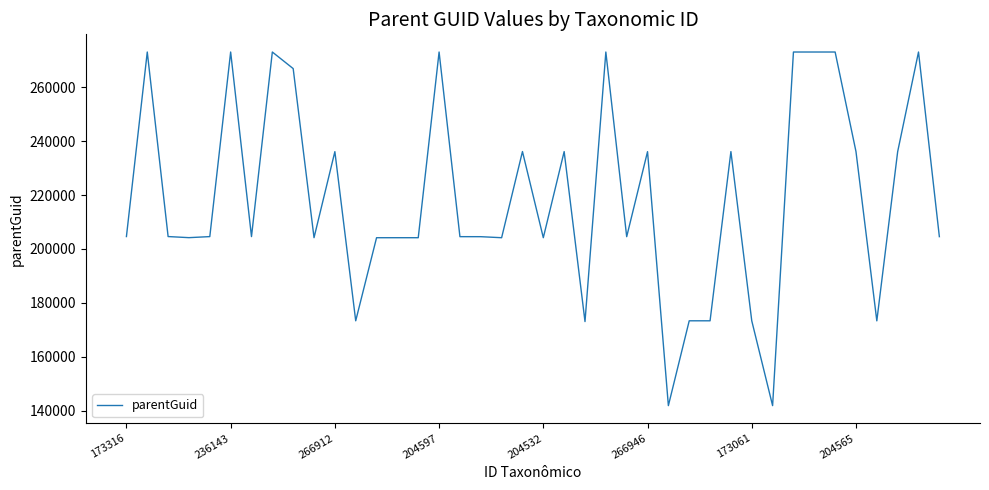

What is the sum of all values?

8767330